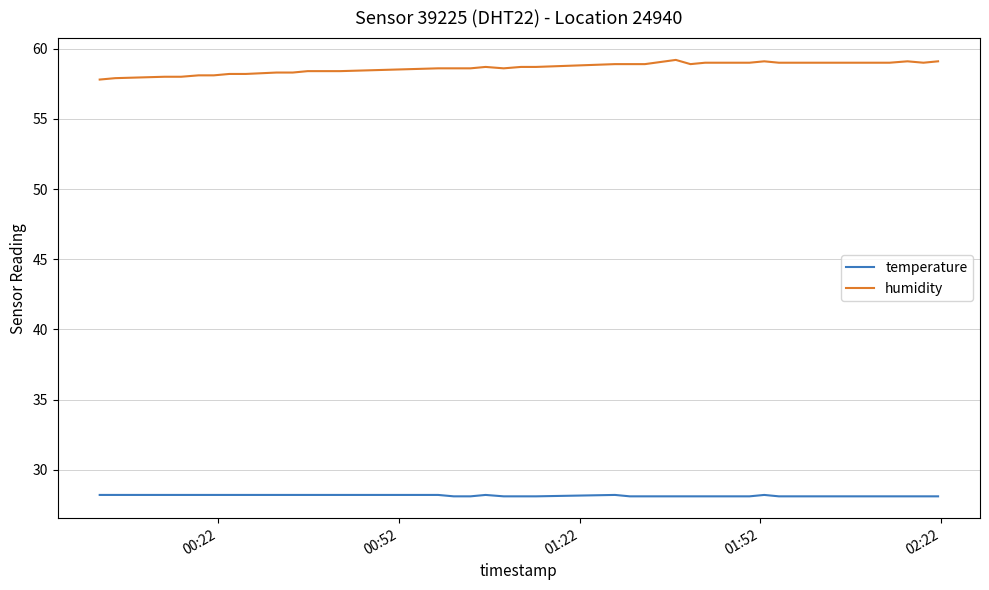

Rank the series by their average value, from highest to lowest.

humidity, temperature